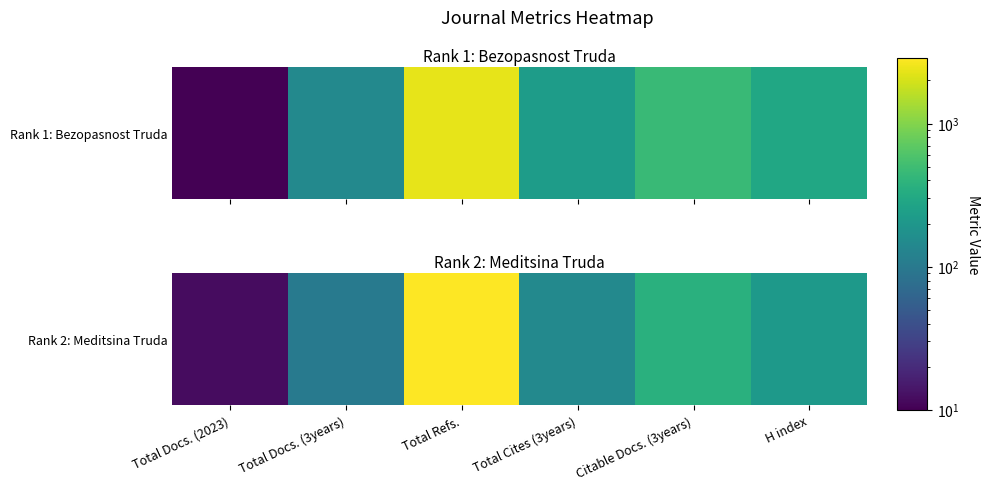

True or false: the data shows 314 at H index.

False